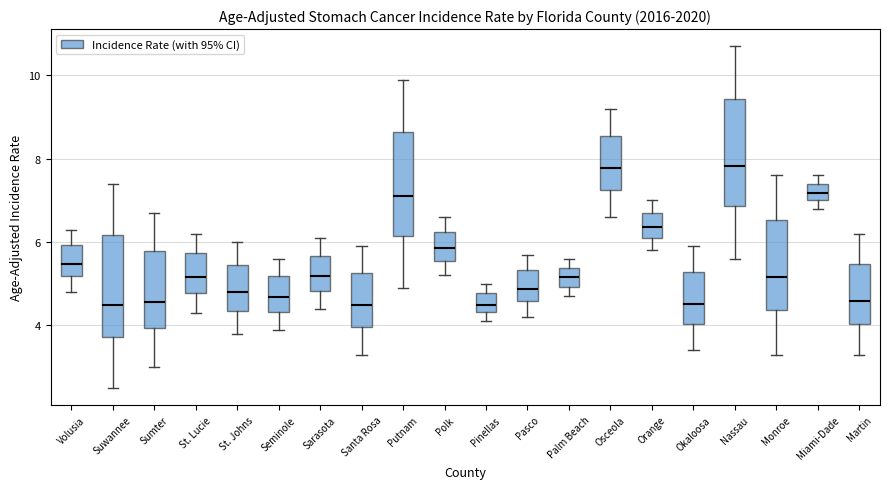

Reading left to right, read every box against the y-axis: the position of its median line, the range the box covers, and the ends of its whiskers. The values are not printed on the chart, so give them approximately, as read against the axis.

Volusia: median 5.4, box 5.2 to 6.0, whiskers 4.8 to 6.4
Suwannee: median 4.4, box 3.8 to 6.2, whiskers 2.6 to 7.4
Sumter: median 4.6, box 4.0 to 5.8, whiskers 3.0 to 6.8
St. Lucie: median 5.2, box 4.8 to 5.8, whiskers 4.4 to 6.2
St. Johns: median 4.8, box 4.4 to 5.4, whiskers 3.8 to 6.0
Seminole: median 4.6, box 4.4 to 5.2, whiskers 4.0 to 5.6
Sarasota: median 5.2, box 4.8 to 5.6, whiskers 4.4 to 6.2
Santa Rosa: median 4.4, box 4.0 to 5.2, whiskers 3.4 to 6.0
Putnam: median 7.2, box 6.2 to 8.6, whiskers 5.0 to 10.0
Polk: median 5.8, box 5.6 to 6.2, whiskers 5.2 to 6.6
Pinellas: median 4.6, box 4.4 to 4.8, whiskers 4.2 to 5.0
Pasco: median 4.8, box 4.6 to 5.4, whiskers 4.2 to 5.8
Palm Beach: median 5.2, box 5.0 to 5.4, whiskers 4.8 to 5.6
Osceola: median 7.8, box 7.2 to 8.6, whiskers 6.6 to 9.2
Orange: median 6.4, box 6.2 to 6.8, whiskers 5.8 to 7.0
Okaloosa: median 4.6, box 4.0 to 5.2, whiskers 3.4 to 6.0
Nassau: median 7.8, box 6.8 to 9.4, whiskers 5.6 to 10.8
Monroe: median 5.2, box 4.4 to 6.6, whiskers 3.4 to 7.6
Miami-Dade: median 7.2, box 7.0 to 7.4, whiskers 6.8 to 7.6
Martin: median 4.6, box 4.0 to 5.4, whiskers 3.4 to 6.2